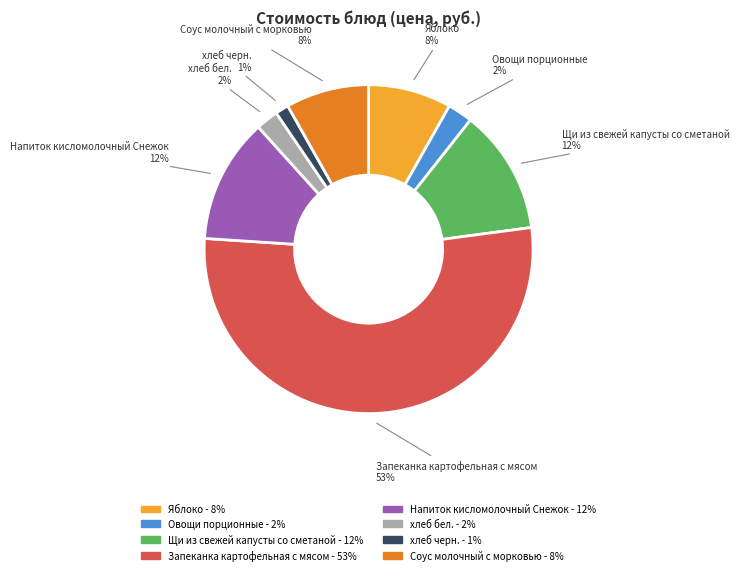

Does Запеканка картофельная с мясом represent more than half of the total?

Yes